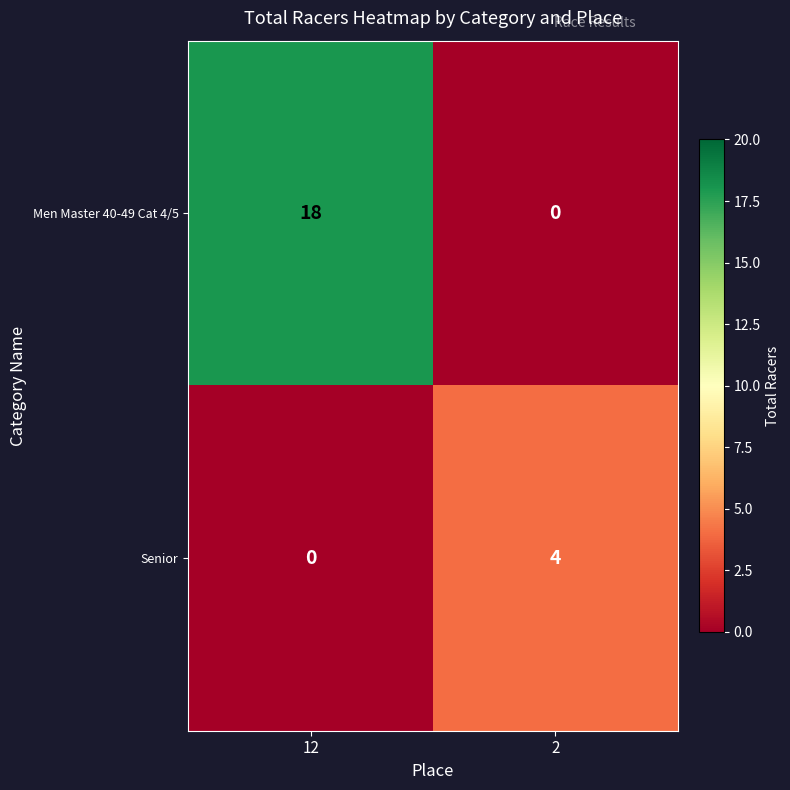

Reading left to right, extract all data points from this chart.

Men Master 40-49 Cat 4/5: 18	0
Senior: 0	4